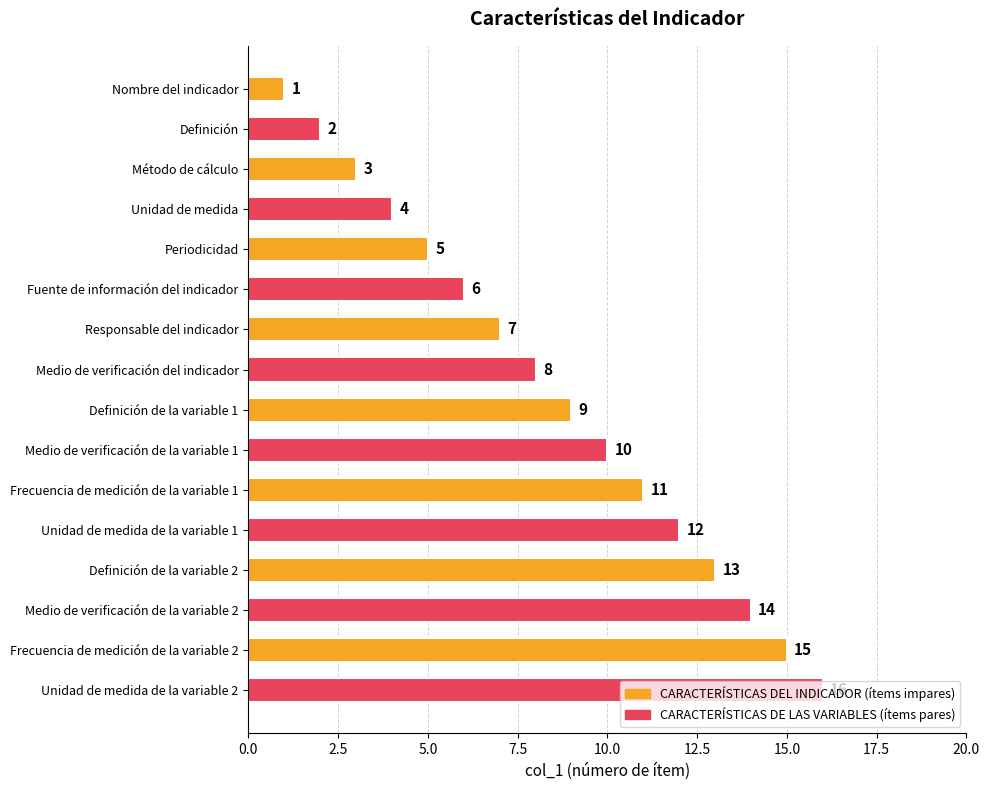

What is the greatest value displayed?

16